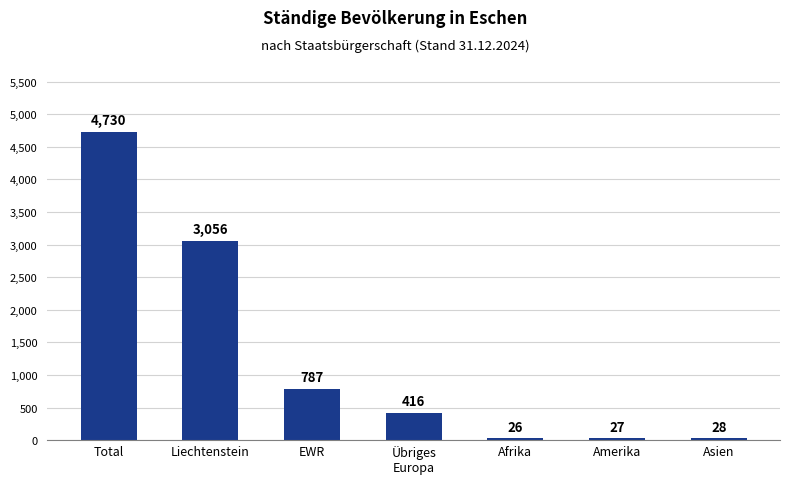

The value at Liechtenstein is 4932. True or false?

False